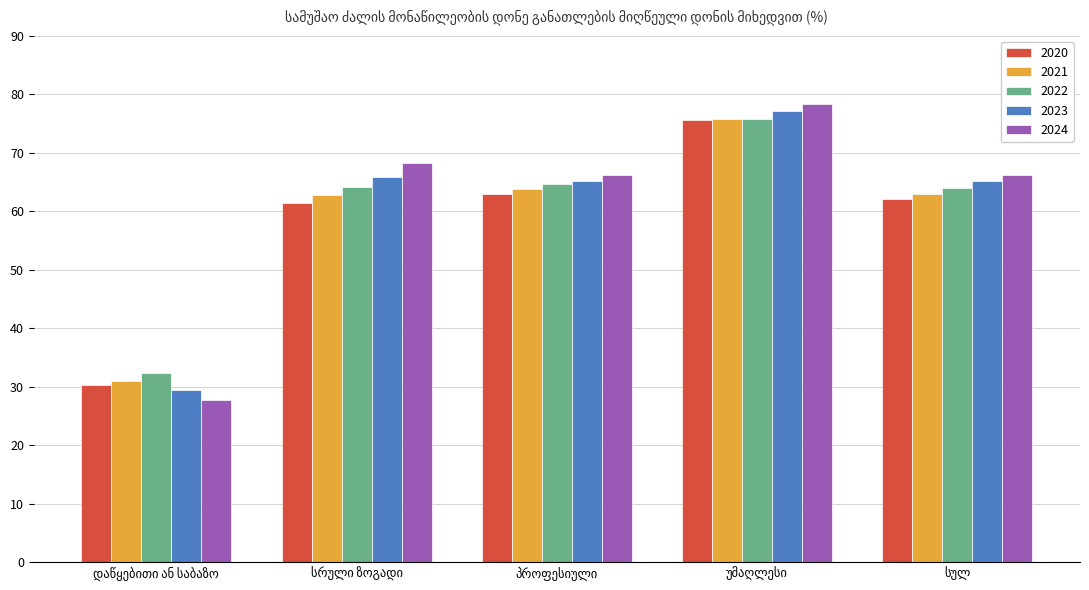

What is the sum of all 2020 values?

292.4